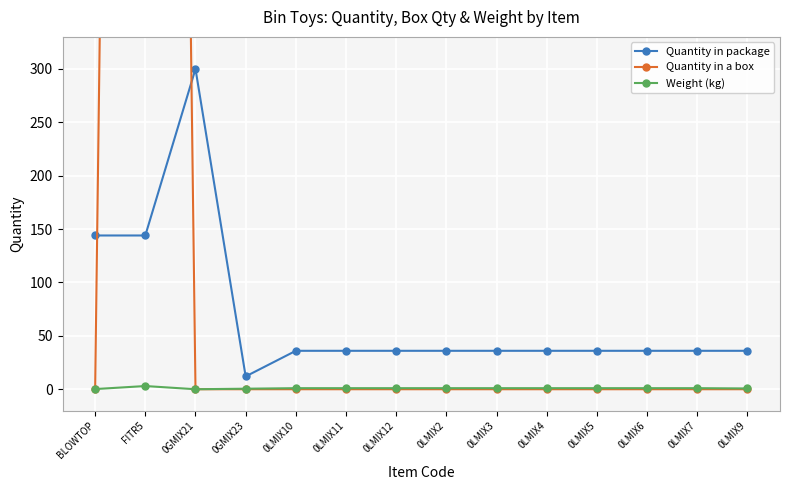

What is the maximum value for Quantity in a box?

3600.0